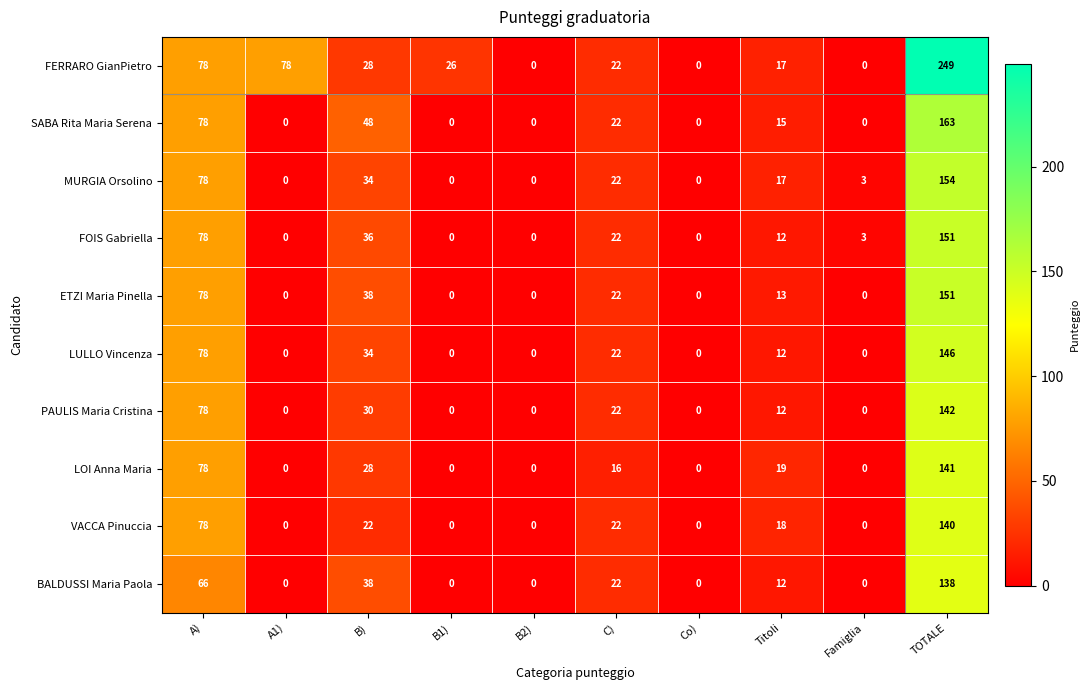

Which series has the largest total across all categories?

FERRARO GianPietro